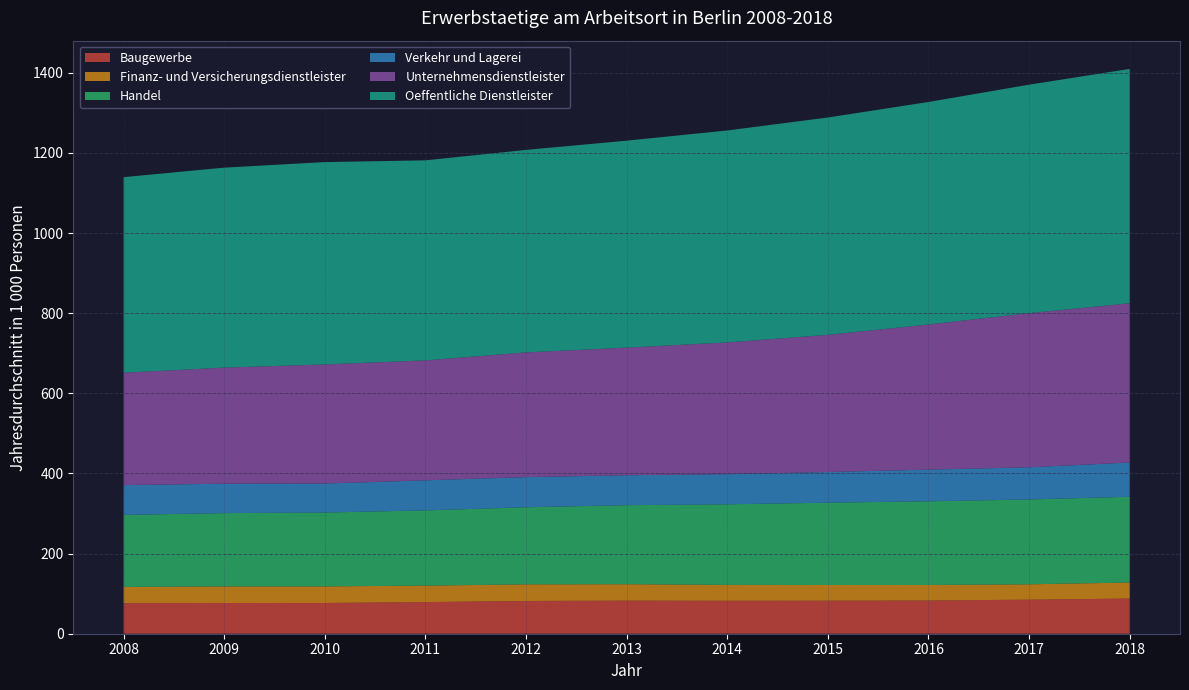

Reading right to left, transcribe all the data shown in this chart.

Baugewerbe: 2018=87.8	2017=84.9	2016=82.9	2015=82.4	2014=82.3	2013=82.6	2012=81.7	2011=78.9	2010=76.8	2009=76.6	2008=76.3
Finanz- und Versicherungsdienstleister: 2018=40.0	2017=38.4	2016=38.8	2015=39.2	2014=39.6	2013=41.0	2012=41.6	2011=41.1	2010=41.3	2009=41.5	2008=40.4
Handel: 2018=214.0	2017=211.7	2016=208.7	2015=205.4	2014=201.0	2013=197.2	2012=192.3	2011=187.7	2010=184.3	2009=183.0	2008=179.8
Verkehr und Lagerei: 2018=85.5	2017=80.3	2016=79.1	2015=76.6	2014=75.2	2013=74.8	2012=75.3	2011=75.1	2010=72.4	2009=73.4	2008=74.4
Unternehmensdienstleister: 2018=397.4	2017=384.7	2016=362.3	2015=342.3	2014=328.8	2013=318.6	2012=311.2	2011=299.3	2010=297.3	2009=289.8	2008=280.5
Oeffentliche Dienstleister: 2018=584.9	2017=570.1	2016=555.2	2015=542.3	2014=528.9	2013=516.3	2012=505.3	2011=499.2	2010=504.9	2009=498.9	2008=487.9